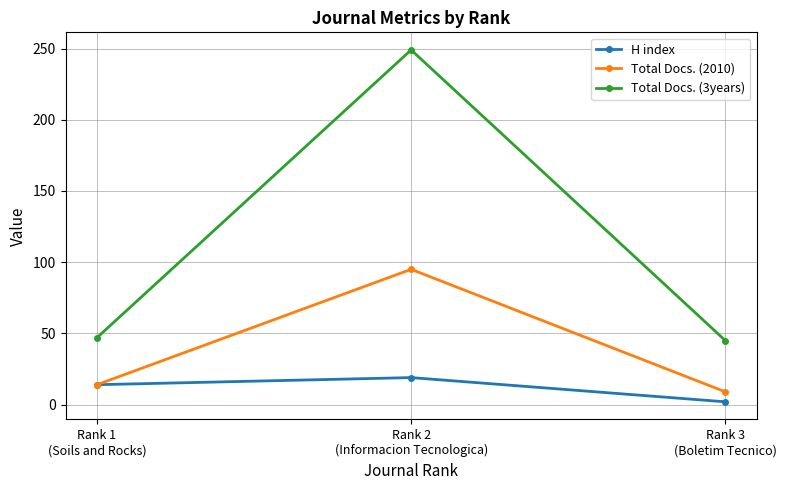

Reading left to right, what are all the values shown in this chart?

H index: 14	19	2
Total Docs. (2010): 14	95	9
Total Docs. (3years): 47	249	45